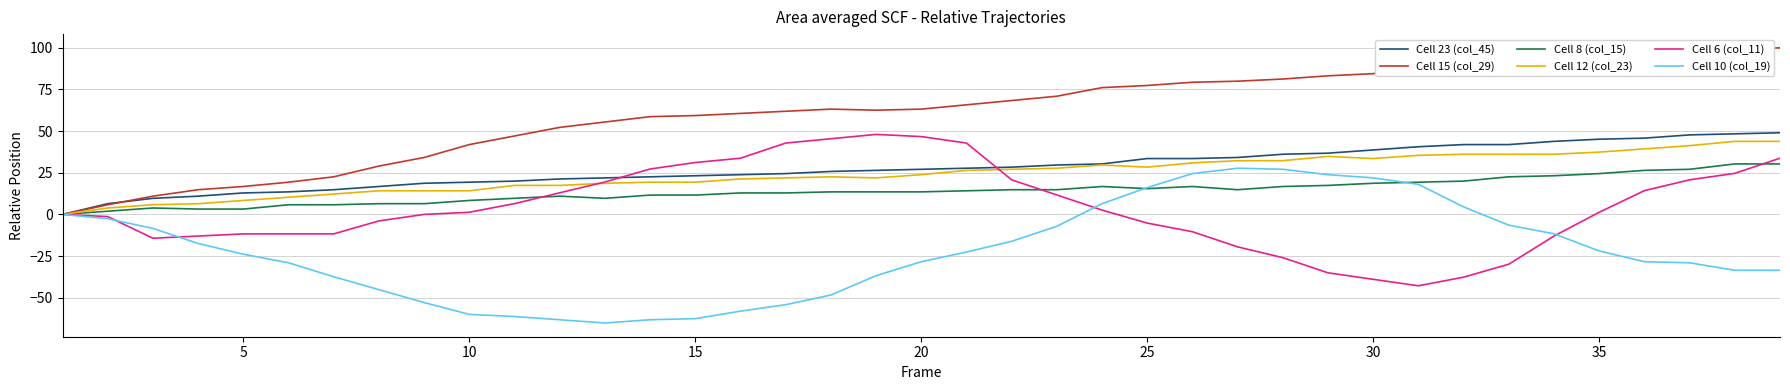

What is the smallest value displayed?

-65.1